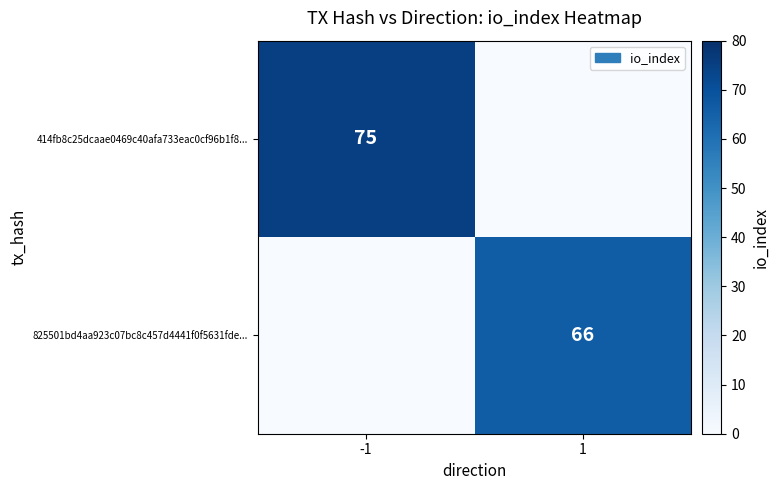

The 414fb8c25dcaae0469c40afa733eac0cf96b1f8... series shows 51 at -1. True or false?

False